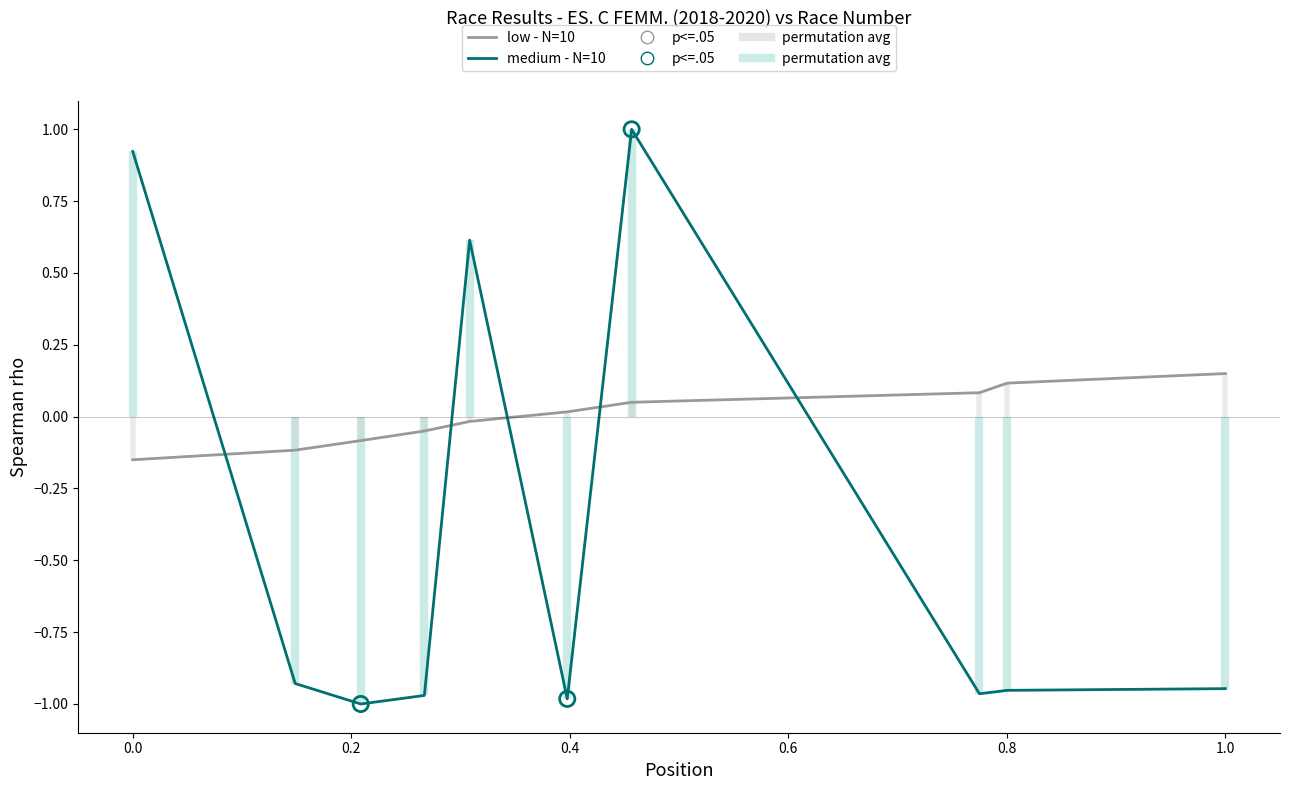

Which series has the largest Y range (max minus min)?

medium - N=10